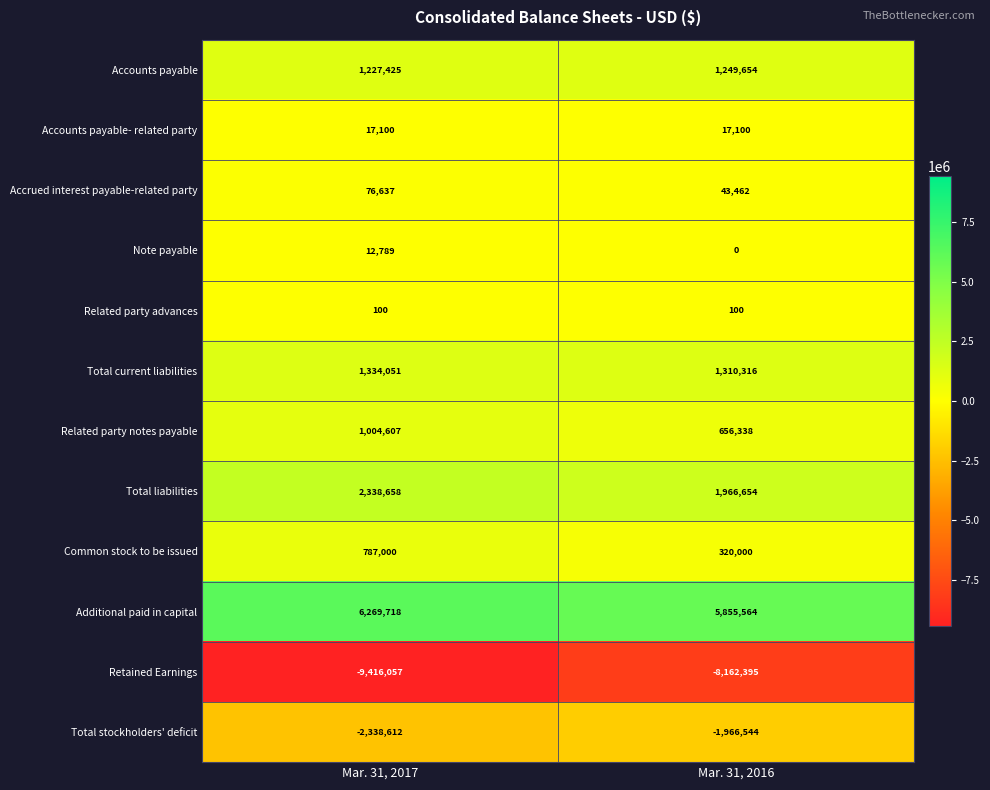

What is the difference between the Total stockholders' deficit values at Mar. 31, 2016 and Mar. 31, 2017?

372068